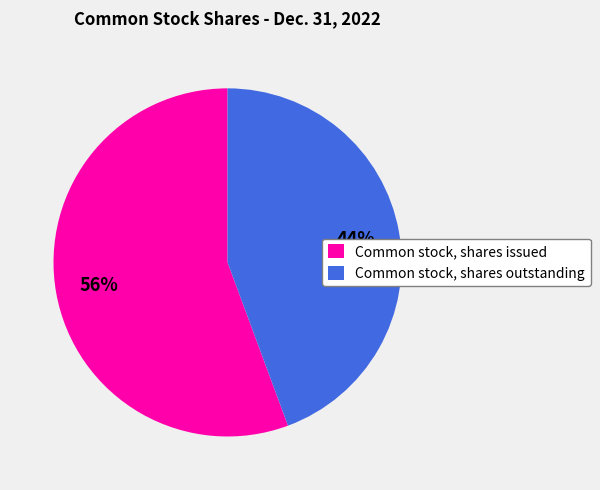

Approximately how many times larger is the value at Common stock, shares issued compared to Common stock, shares outstanding?

1.3